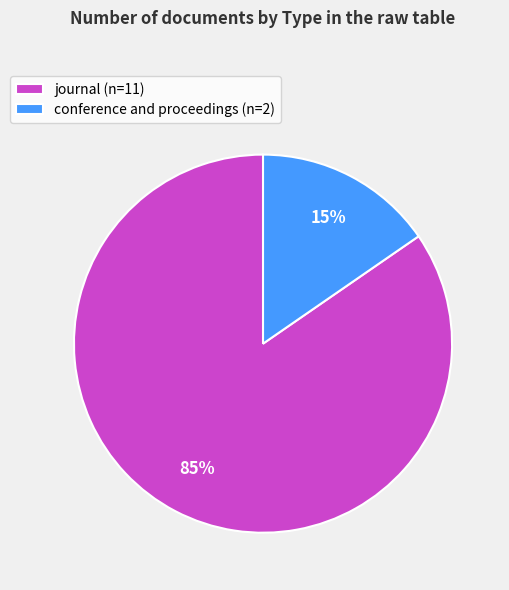

Does journal account for over 50% of the chart?

Yes